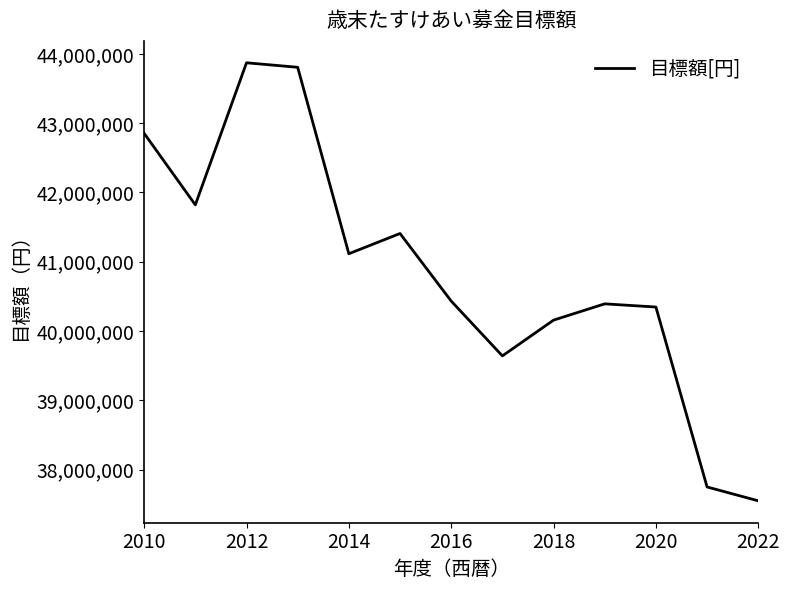

What is the greatest value displayed?

43871000